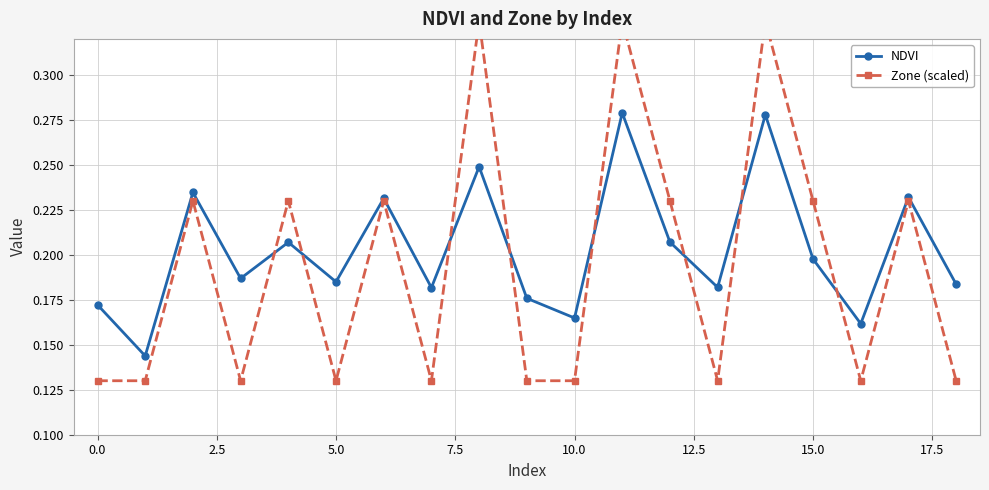

Which has a higher value, 11 or 18?

11